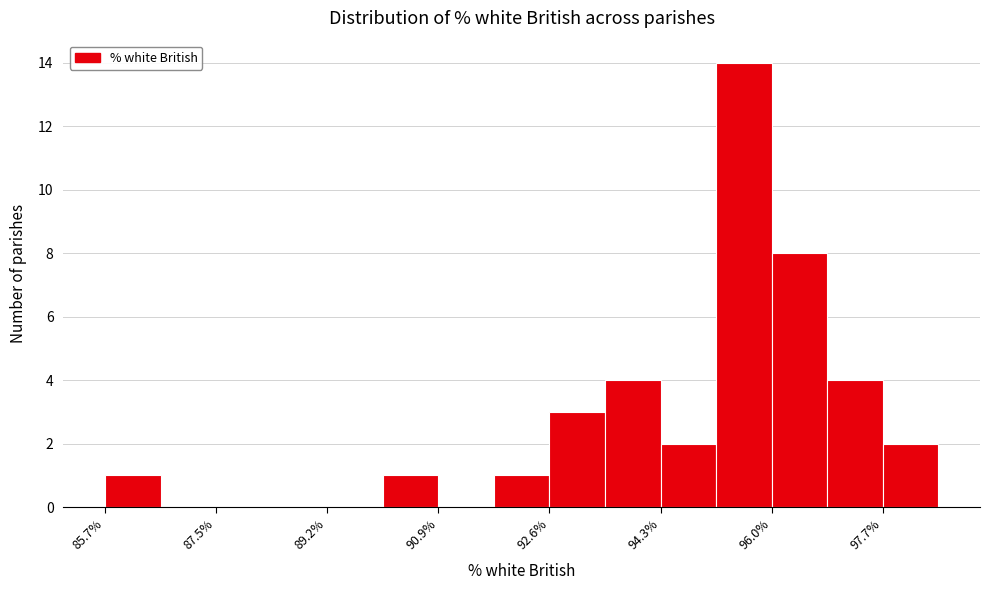

How tall is the bar that spans 85.8 to 86.6 on the x-axis? Neither the bar edges nor the heights are printed on the chart, so give them approximately, as read against the axes.

1